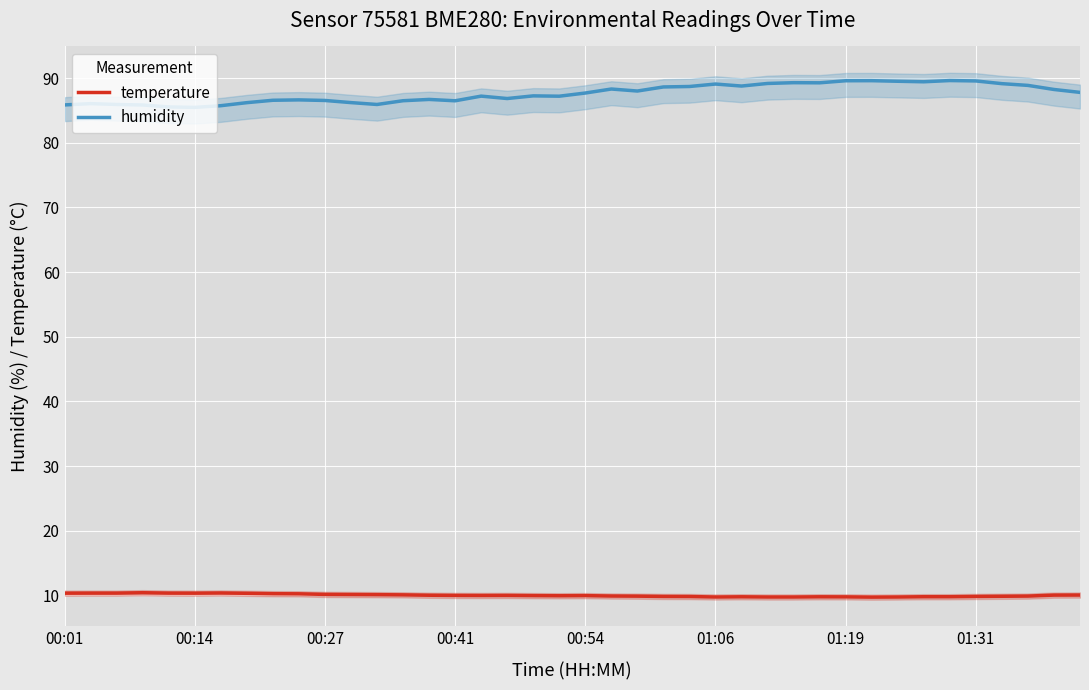

The value of temperature at 00:01 is 16.3. True or false?

False